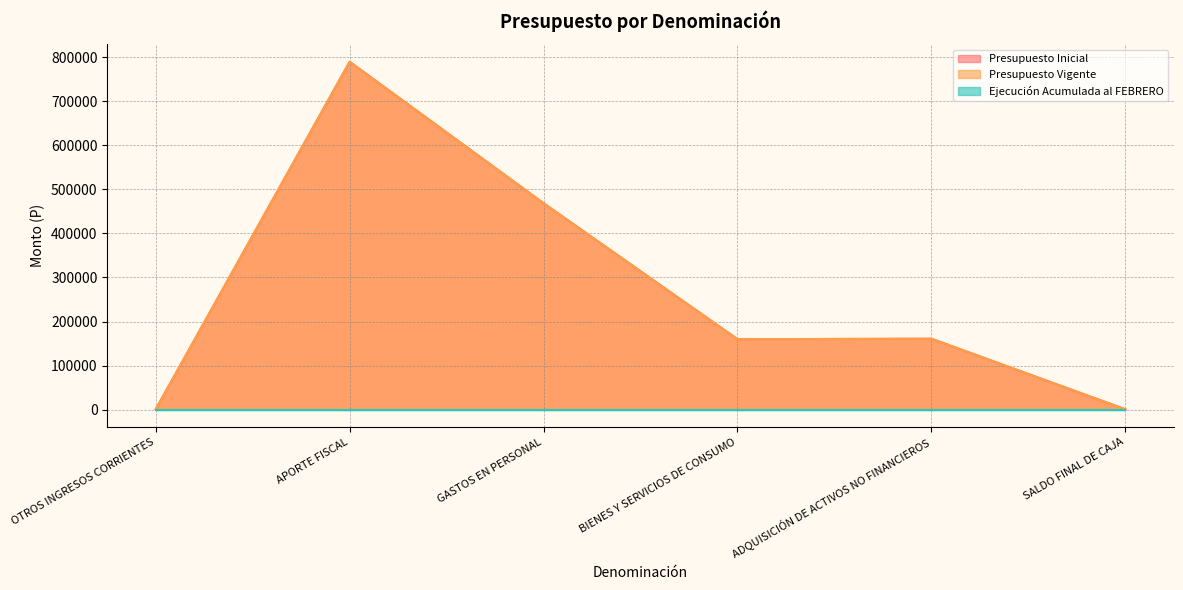

How many lines are shown in the chart?

3